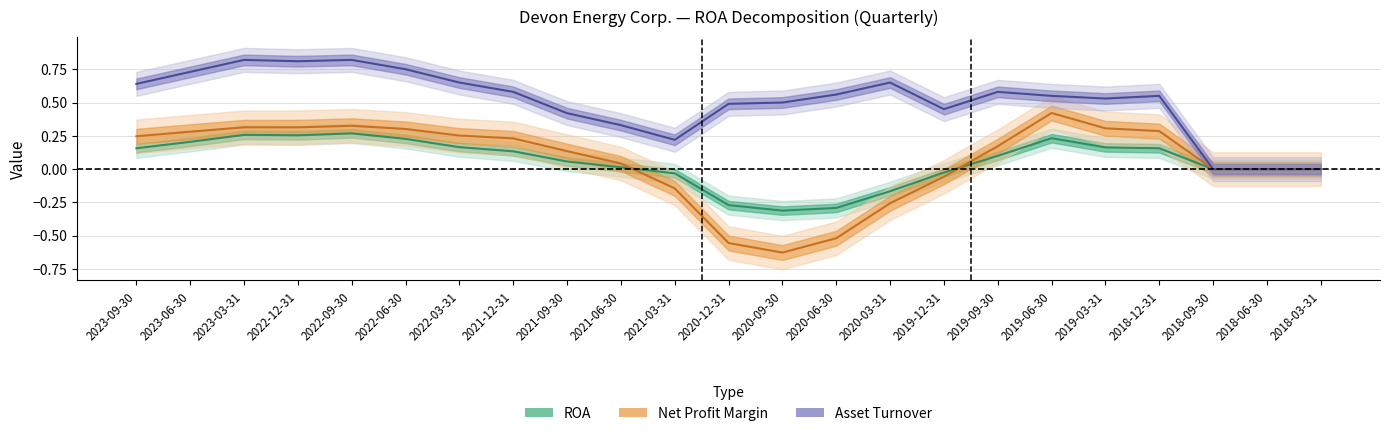

Rank the series by their maximum value, from highest to lowest.

Asset Turnover, Net Profit Margin, ROA